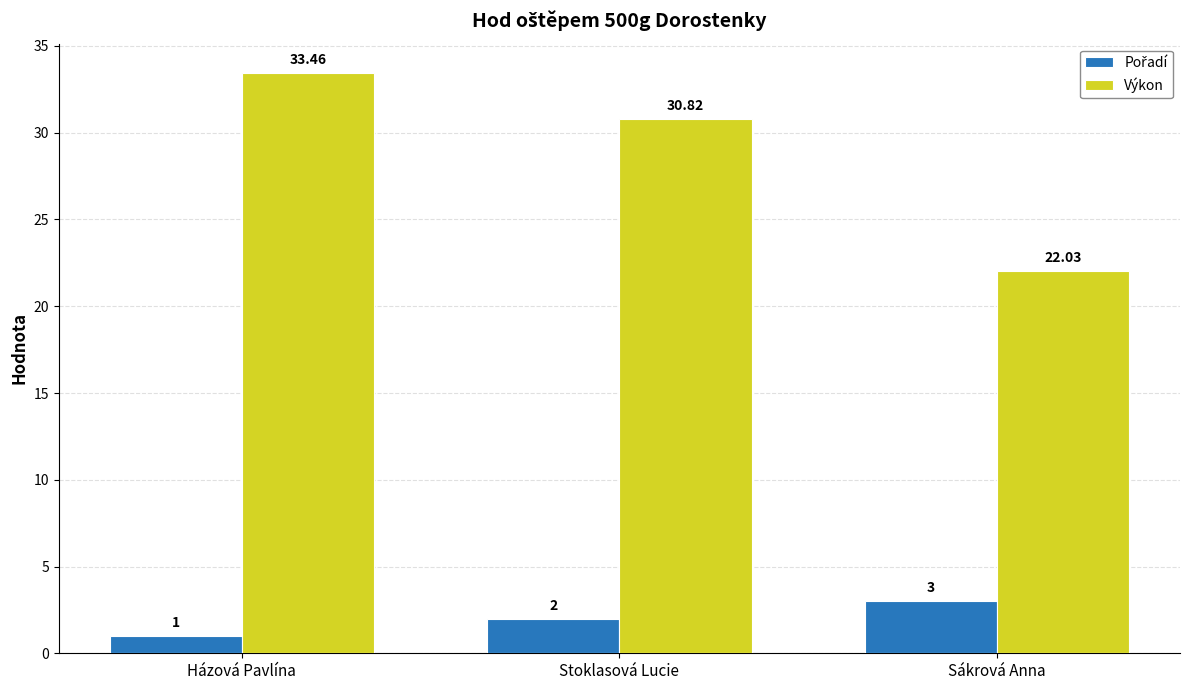

What is the difference between the Výkon values at Házová Pavlína and Sákrová Anna?

11.4